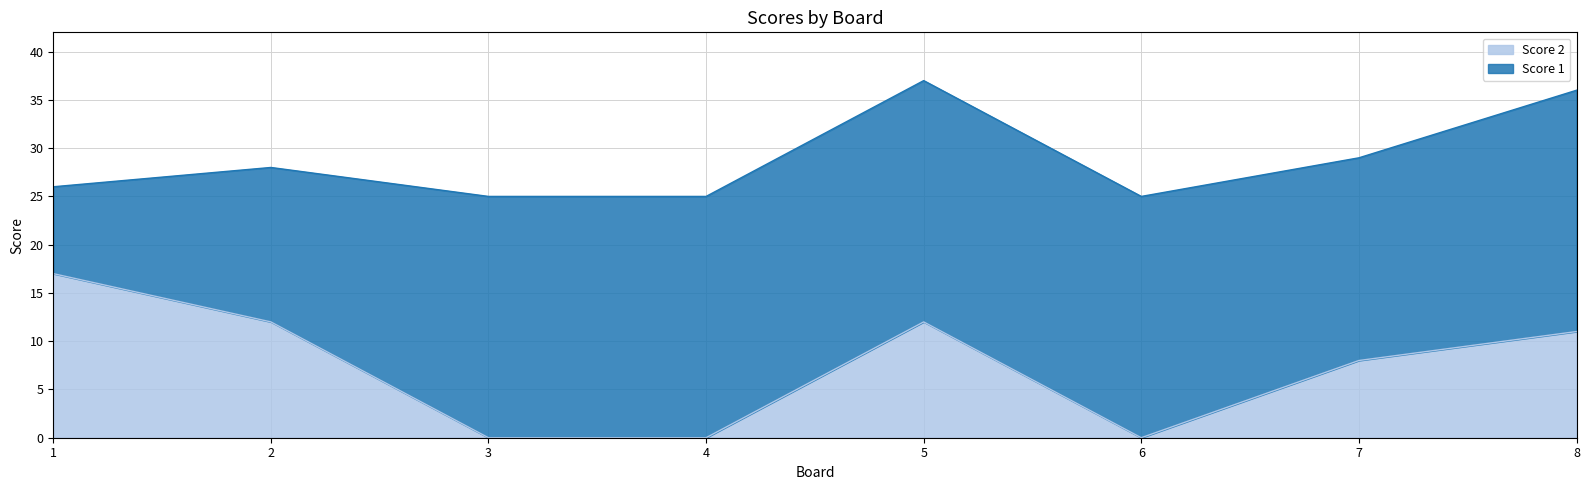

What is the total value across all series at 1?

26